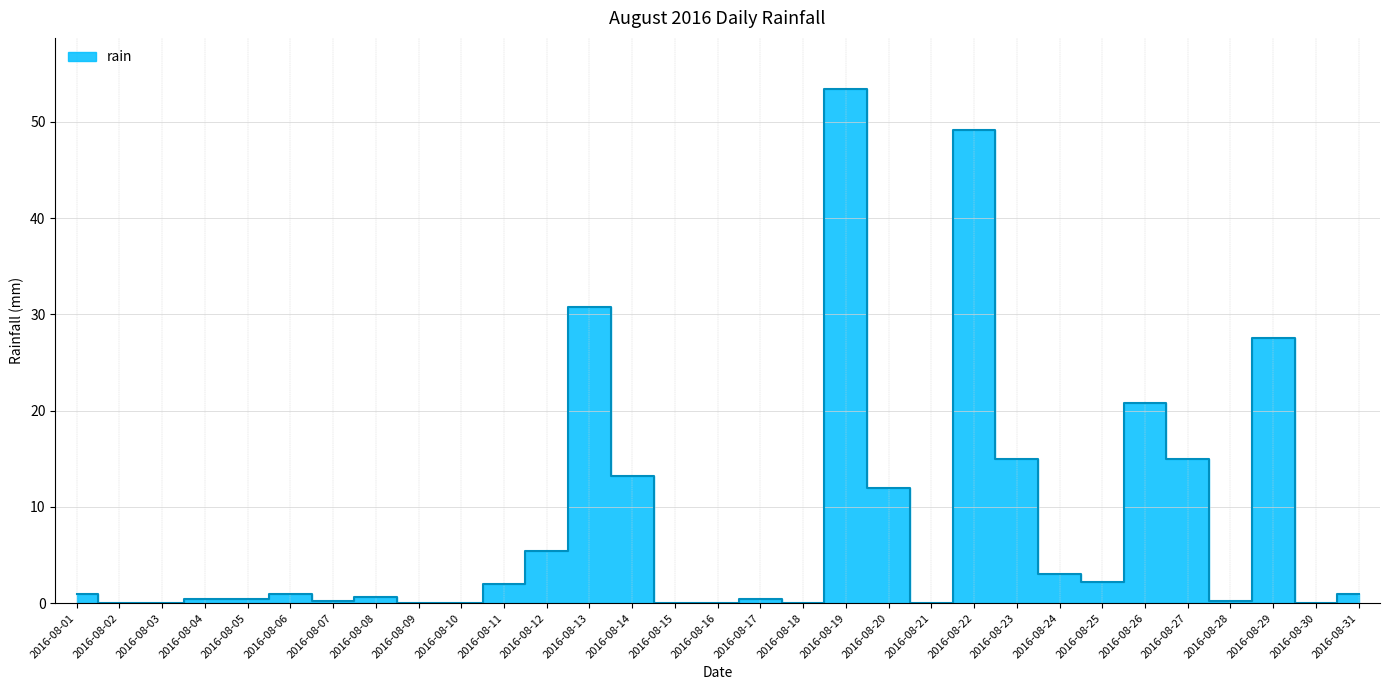

Approximately how many times larger is the value at 2016-08-29 compared to 2016-08-11?

13.8